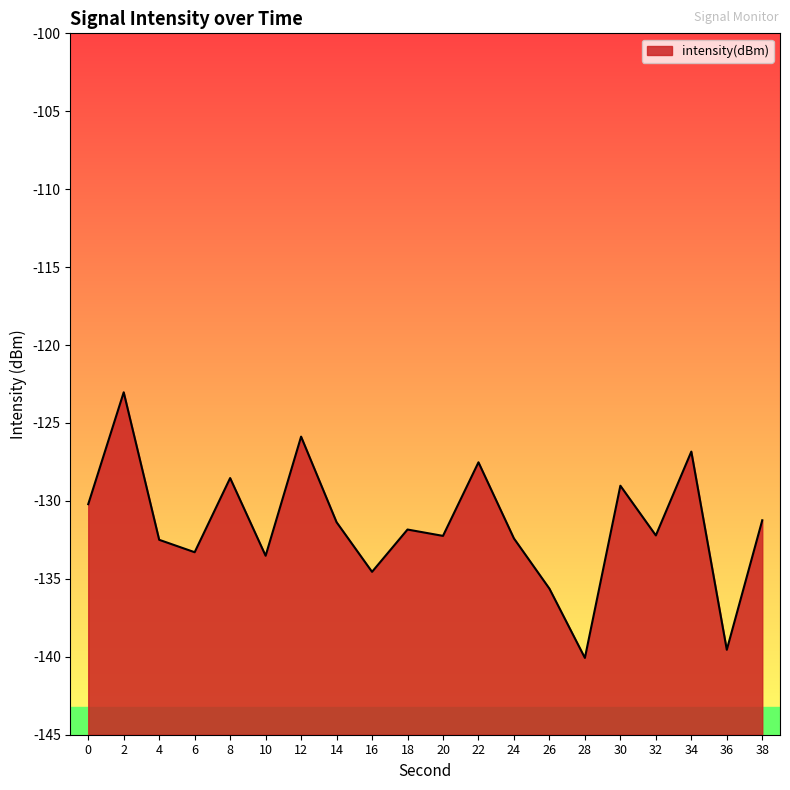

The chart shows a value of -32.8 at 6. True or false?

False